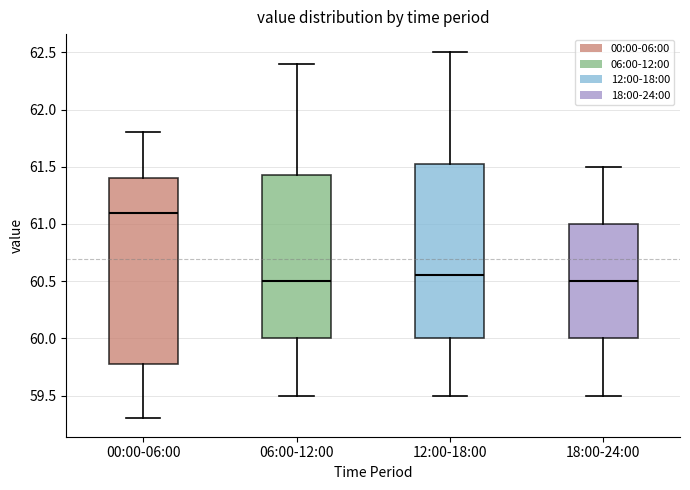

Which box is the tallest, from its lower edge to its upper edge?

00:00-06:00